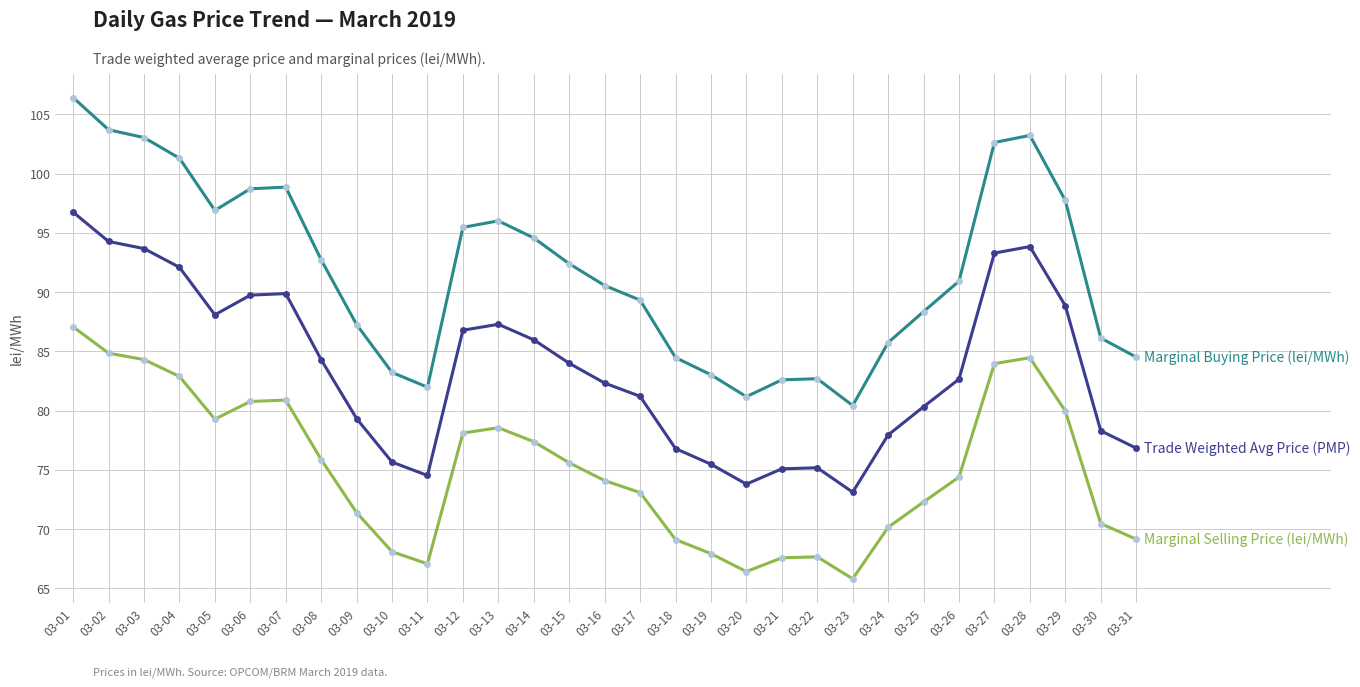

Is this an area chart (filled region under the line)?

No